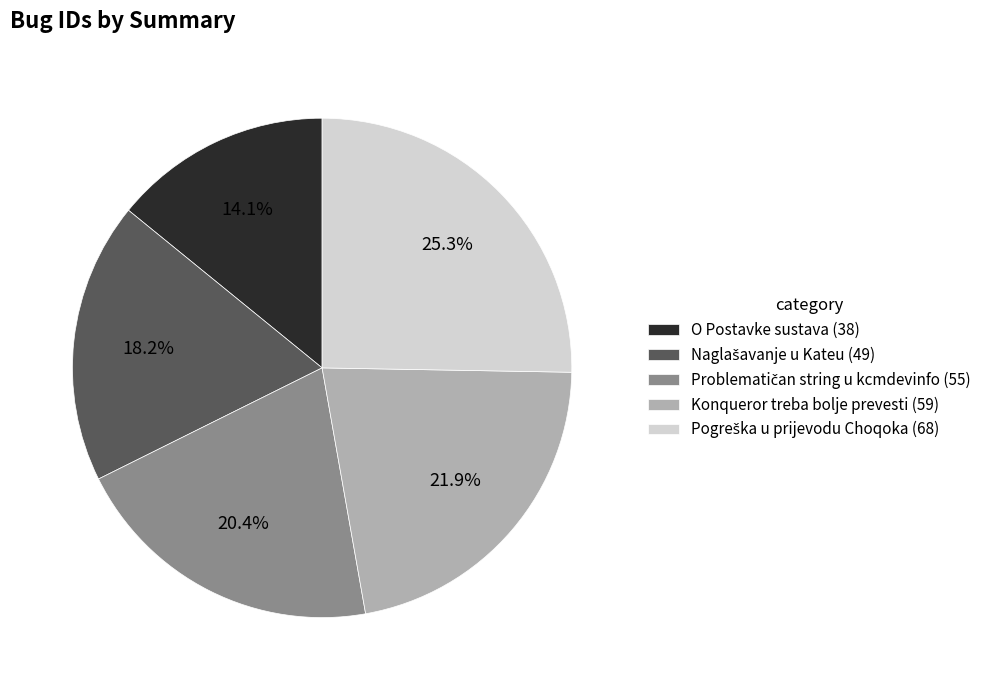

Does O Postavke sustava (38) account for over 50% of the chart?

No